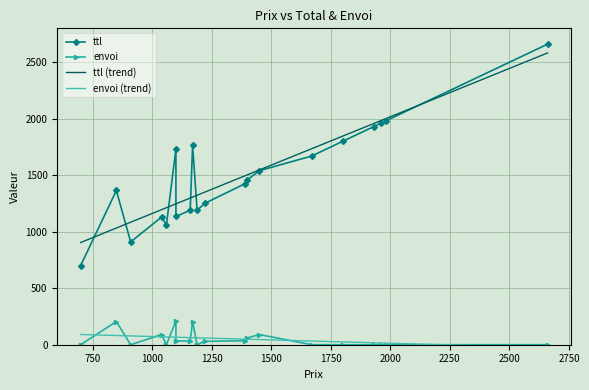

Rank the series at 2750 from lowest to highest value.

envoi, envoi (trend), ttl, ttl (trend)